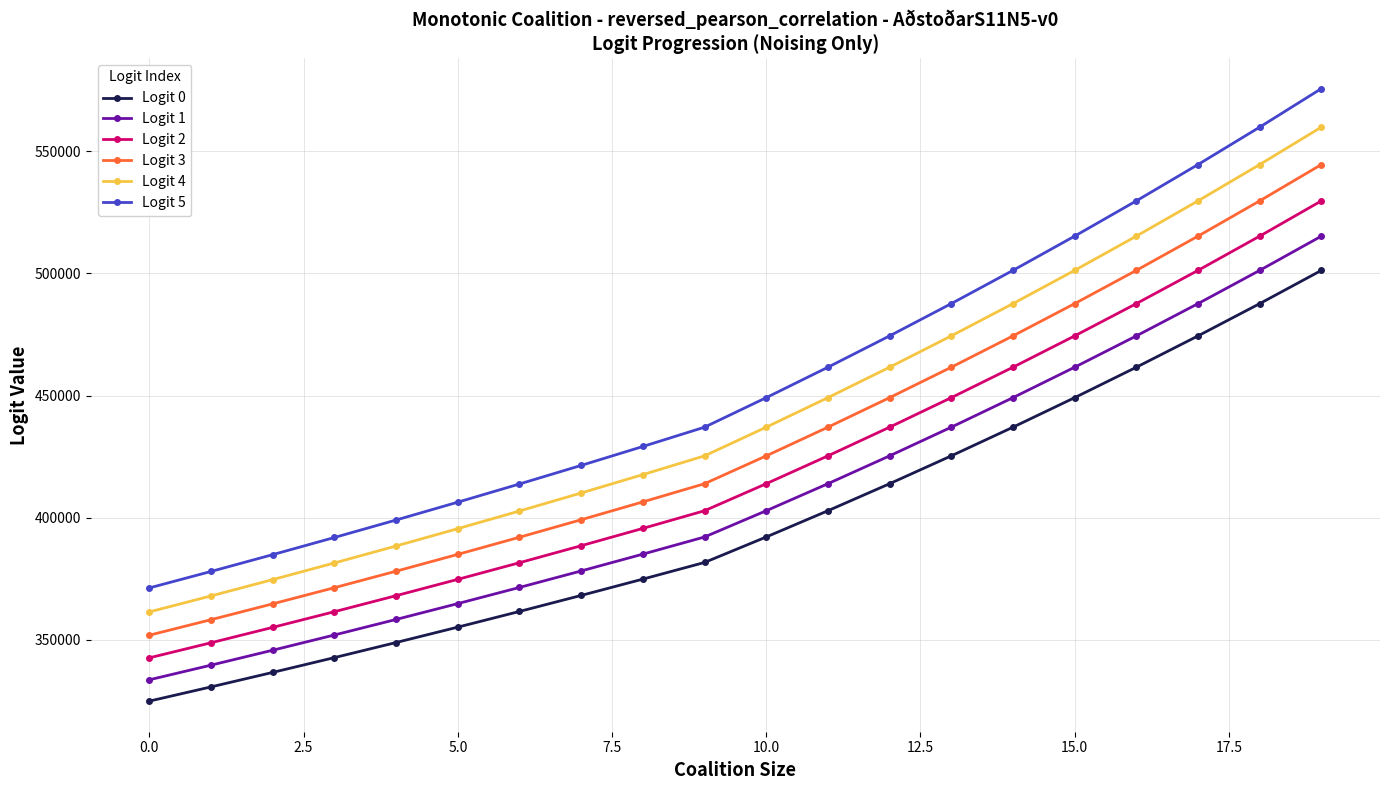

Does the chart have visible grid lines?

Yes